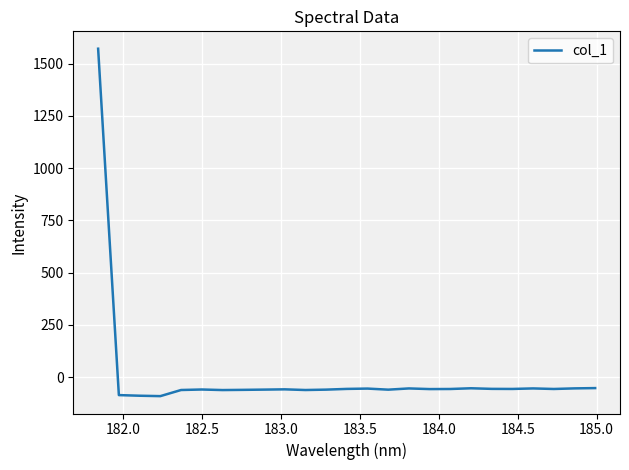

What is the difference between the maximum and minimum values?

1662.3